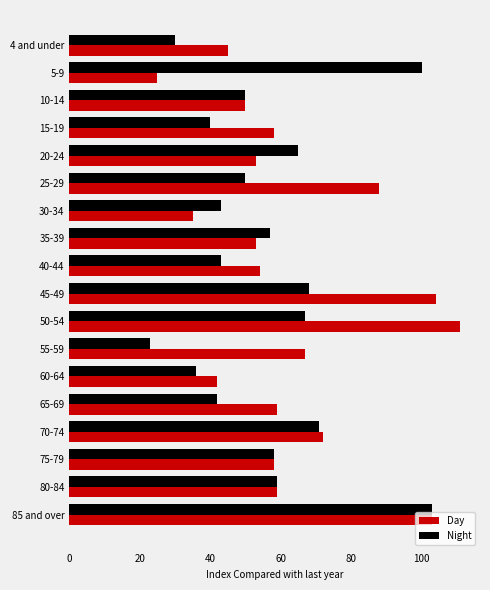

Count the number of categories in the chart.

18